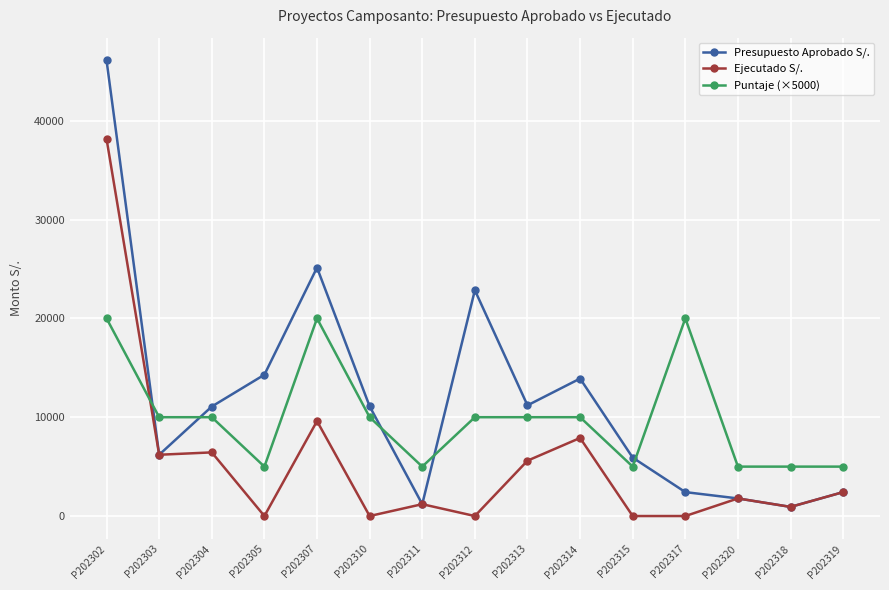

What is the label of the 6th point from the right?

P202314